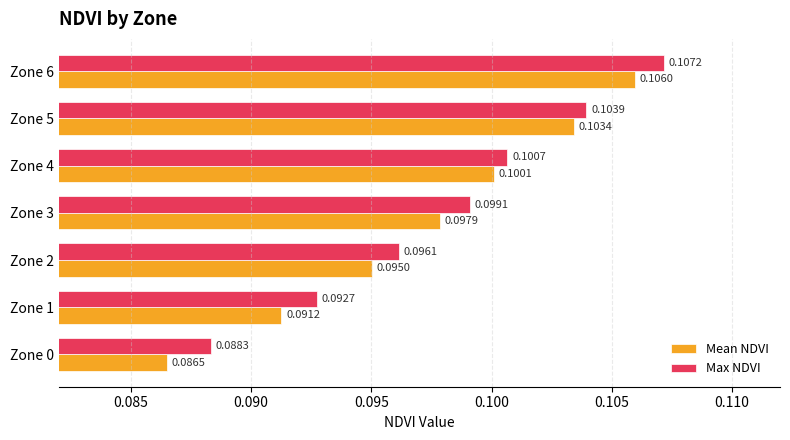

Which series has the largest total across all categories?

Max NDVI